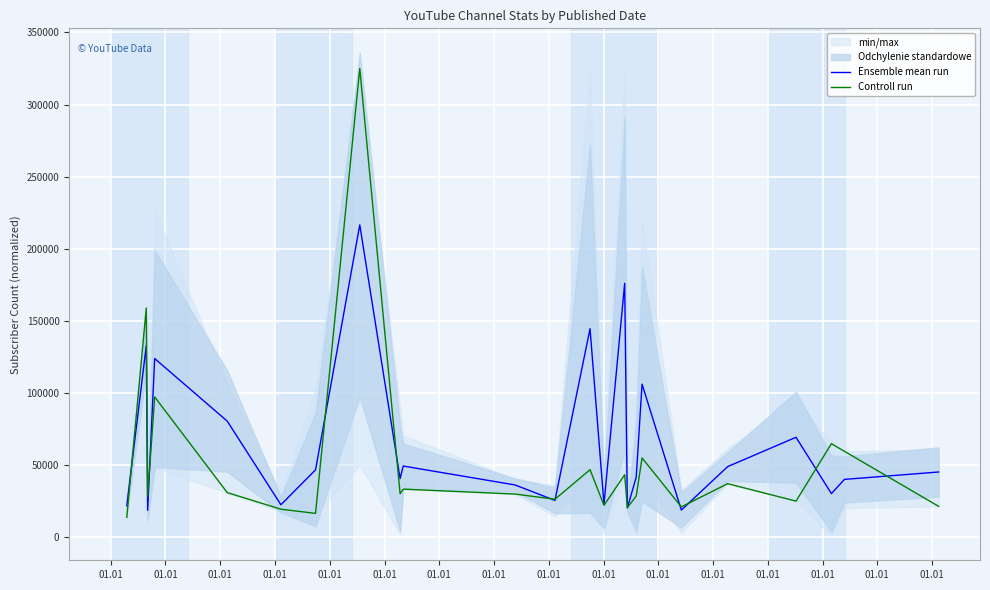

Is it true that Controll run equals 14000.0 at 01.01?

True